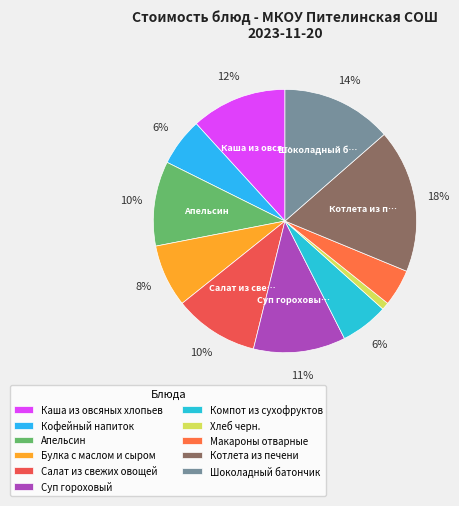

Rank the categories by value from highest to lowest.

Котлета из печени, Шоколадный батончик, Каша из овсяных хлопьев, Суп гороховый, Апельсин, Салат из свежих овощей, Булка с маслом и сыром, Кофейный напиток, Компот из сухофруктов, Макароны отварные, Хлеб черн.